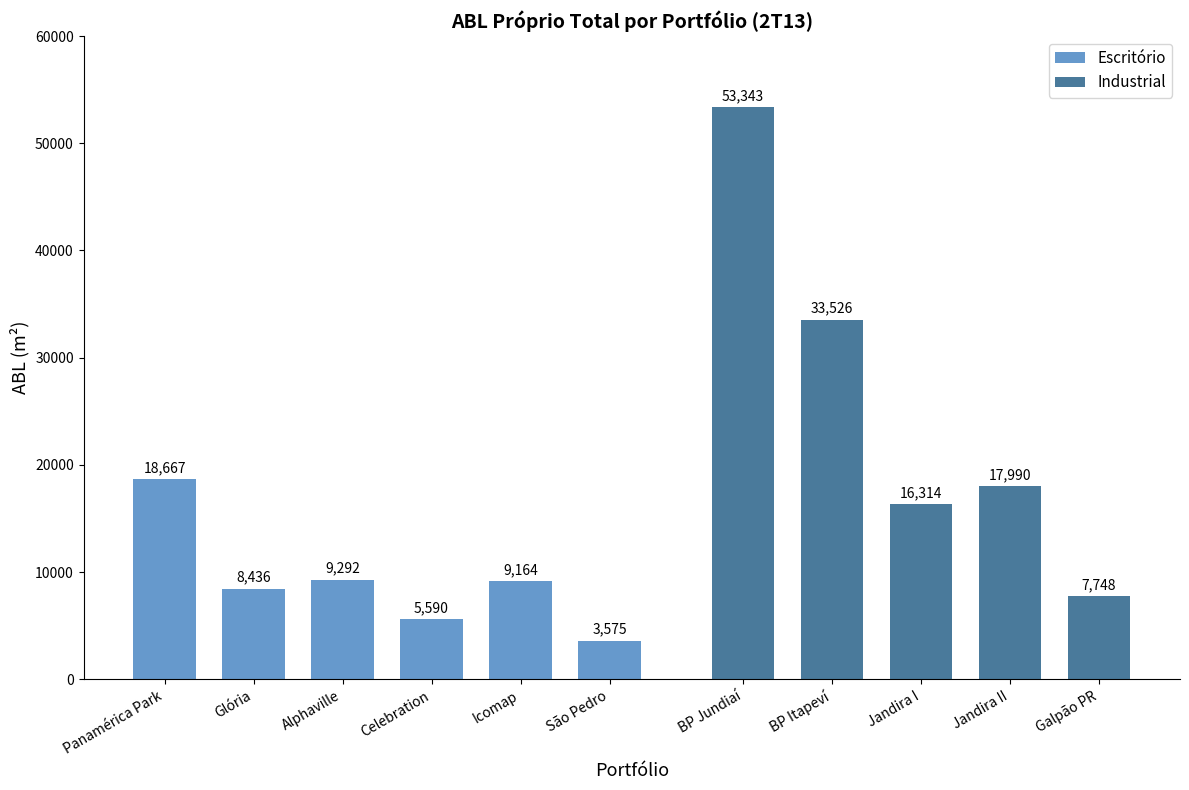

What is the minimum value for Escritório?

3575.0